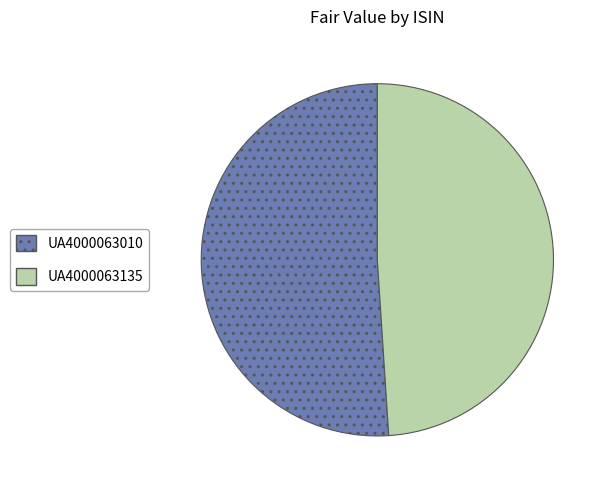

Combined, do UA4000063010 and UA4000063135 account for over 50%?

Yes